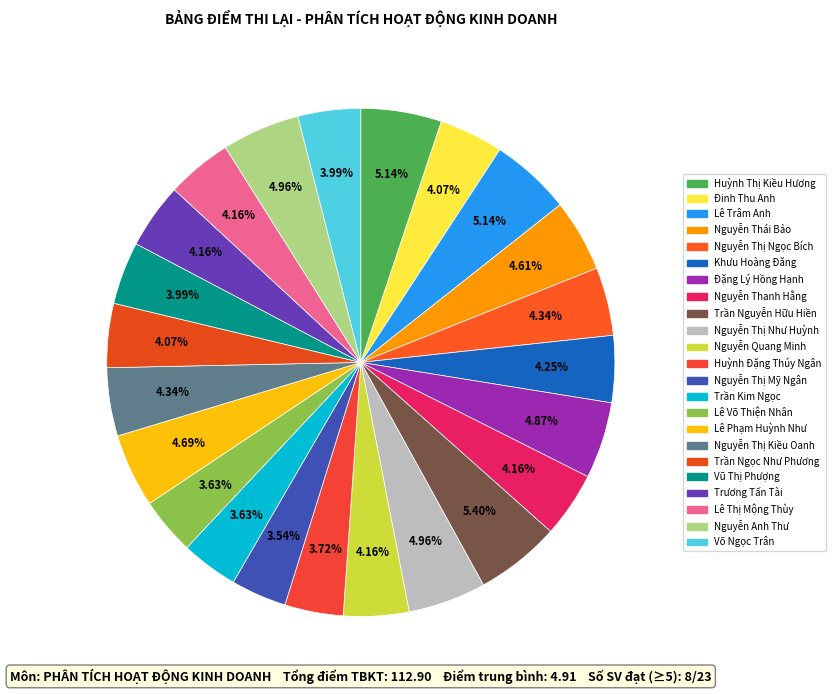

Approximately how many times larger is the value at Nguyễn Anh Thư compared to Nguyễn Thái Bảo?

1.1